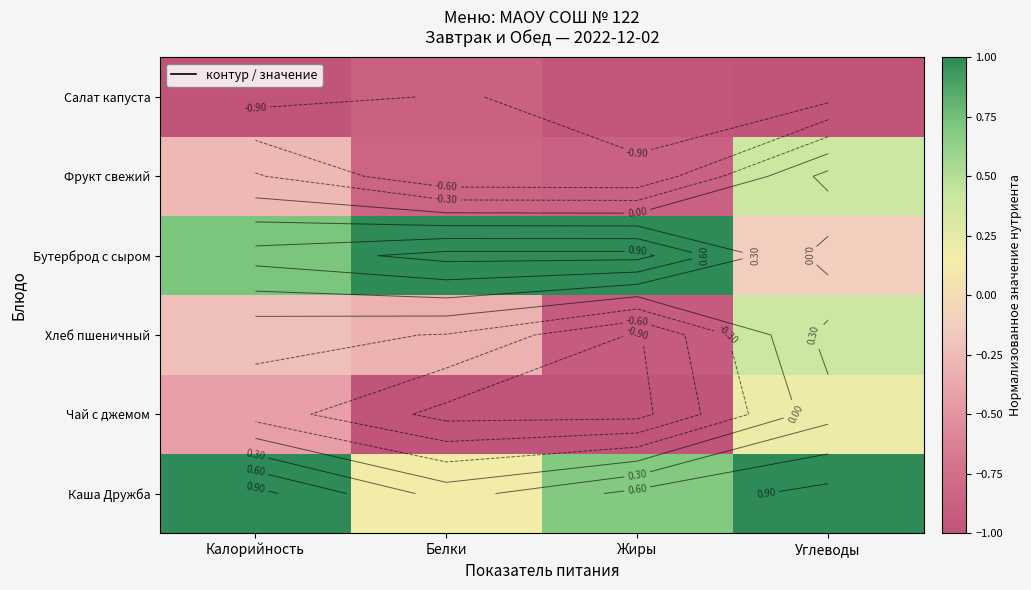

What is the smallest value displayed?

-1.0